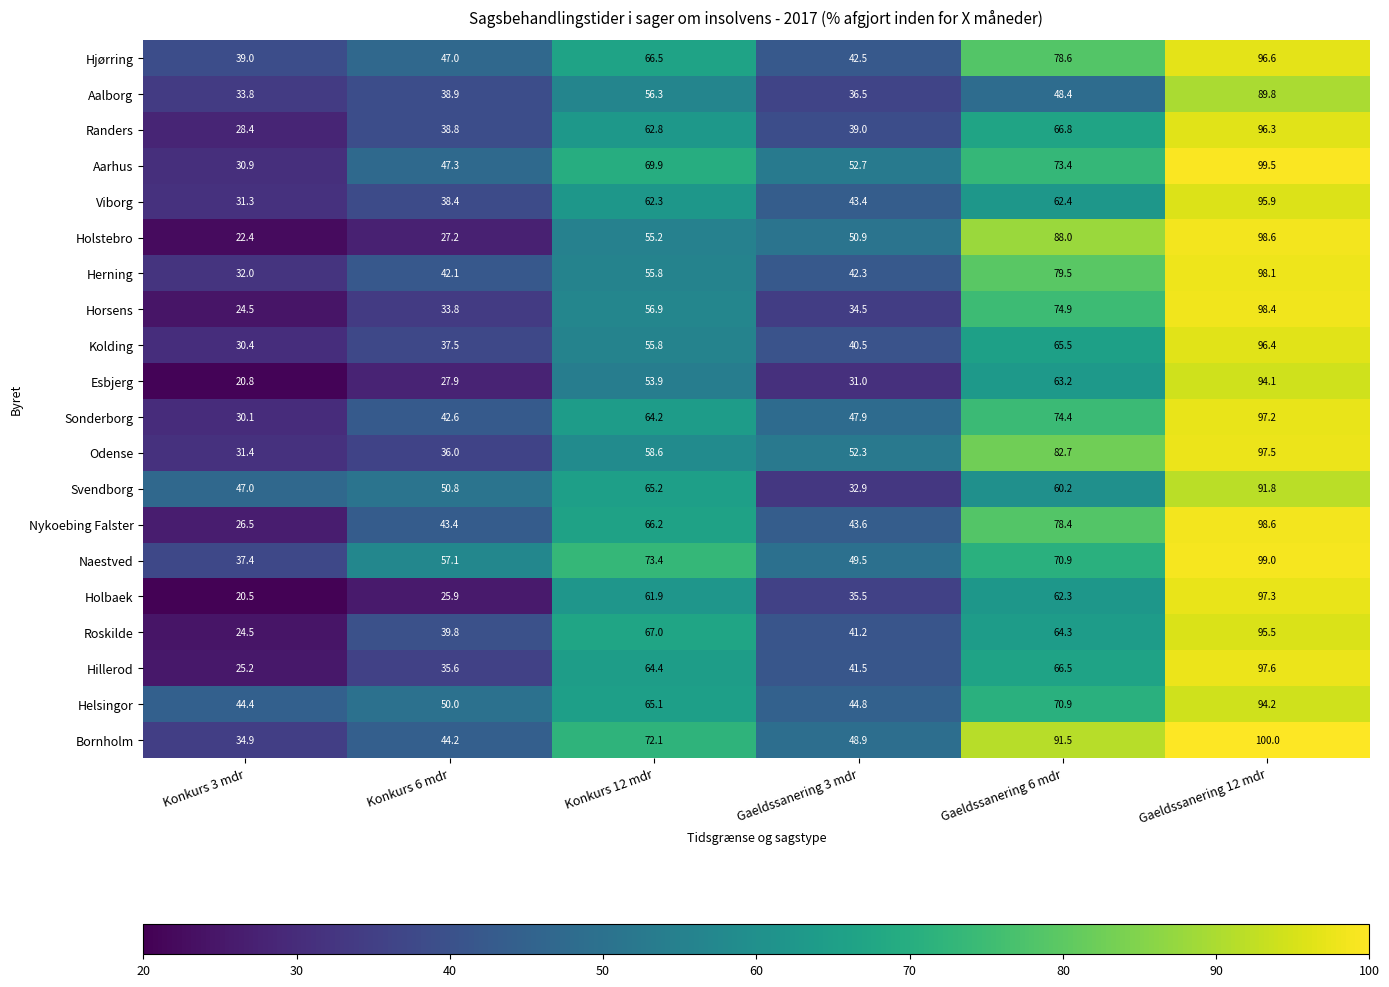

The value of Hjørring at Konkurs 12 mdr is 112.8. True or false?

False